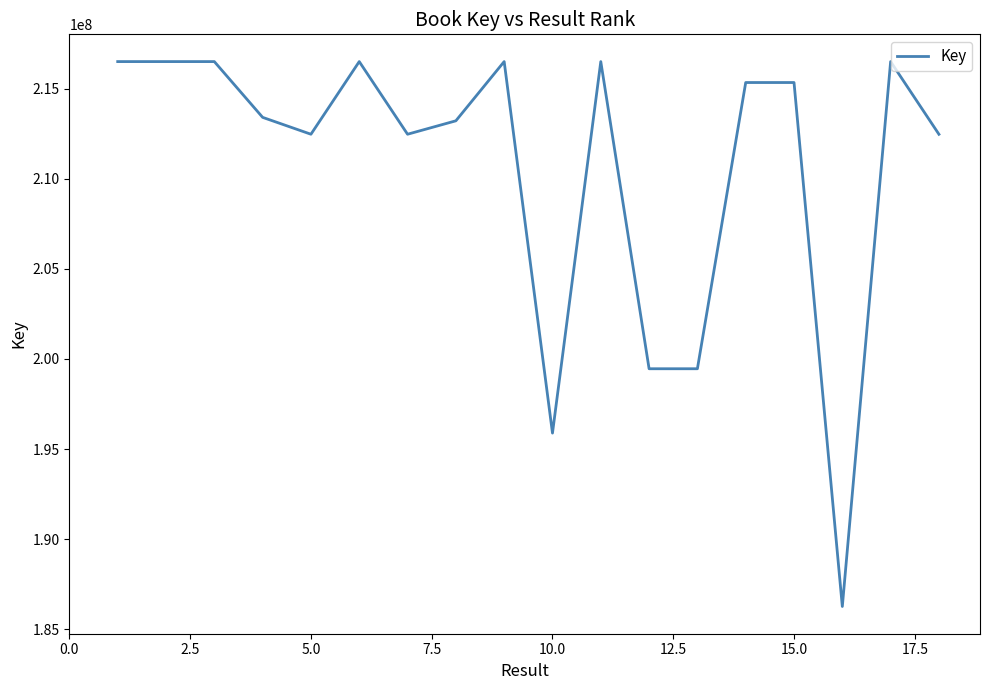

What is the average value?

210623445